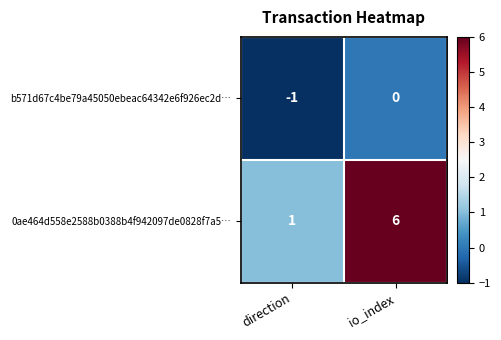

At io_index, list the series in order from smallest to largest.

b571d67c4be79a45050ebeac64342e6f926ec2d…, 0ae464d558e2588b0388b4f942097de0828f7a5…